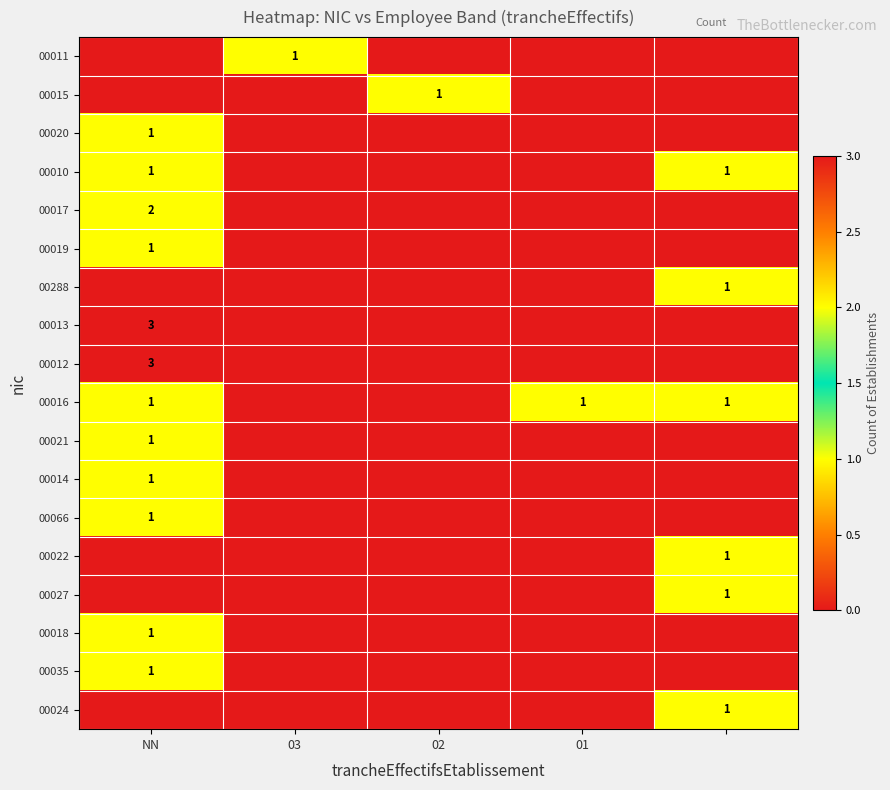

The 00020 series shows 1 at NN. True or false?

True